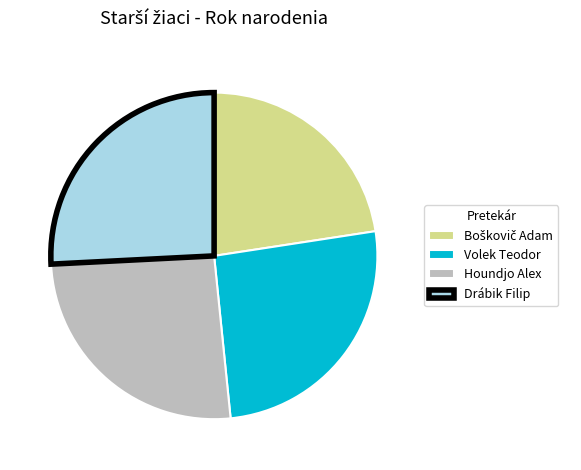

What is the ratio of the value at Houndjo Alex to the value at Volek Teodor?

1.0